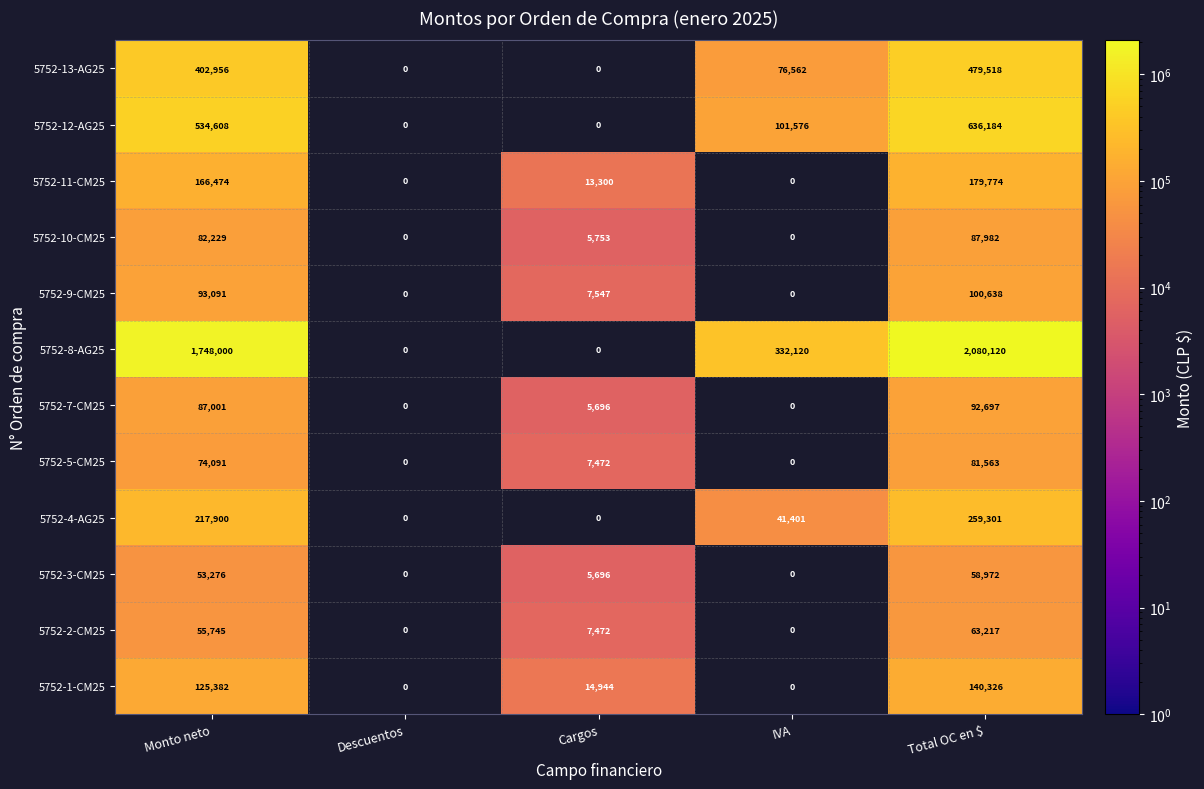

What is the total value across all series at Monto neto?

3640753